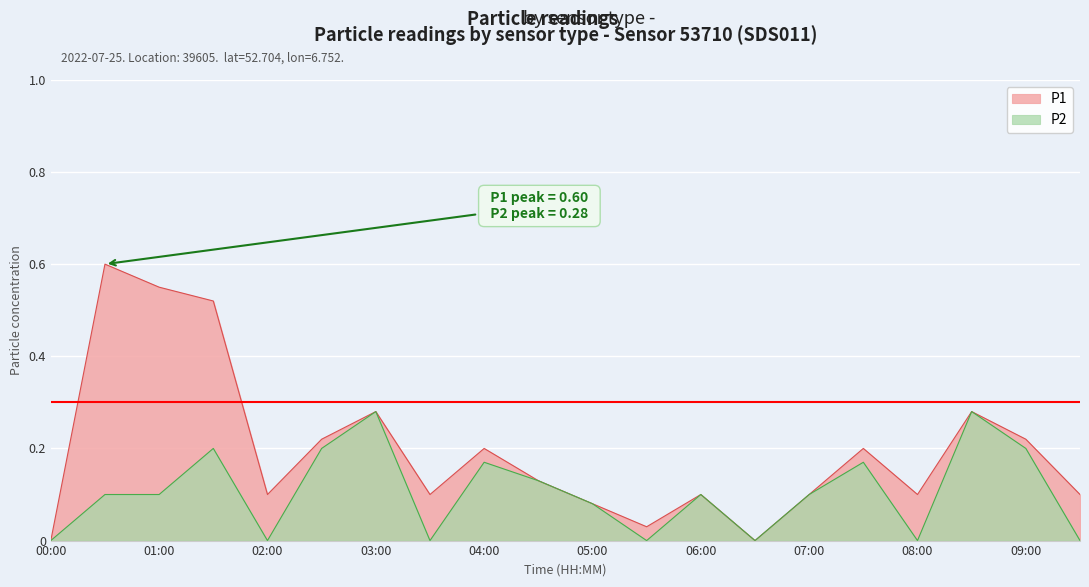

Reading right to left, what are all the values shown in this chart?

P1: 0.1	0.2	0.3	0.1	0.2	0.1	0.0	0.1	0.0	0.1	0.1	0.2	0.1	0.3	0.2	0.1	0.5	0.6	0.6	0.0
P2: 0.0	0.2	0.3	0.0	0.2	0.1	0.0	0.1	0.0	0.1	0.1	0.2	0.0	0.3	0.2	0.0	0.2	0.1	0.1	0.0